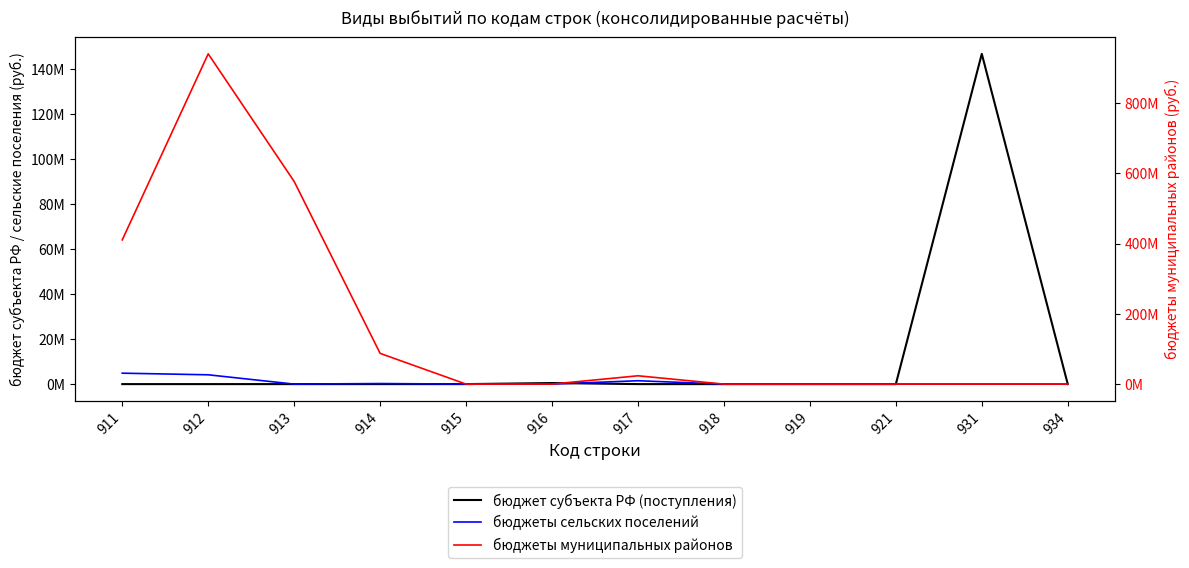

Which series changed the most between 914 and 918?

бюджеты муниципальных районов